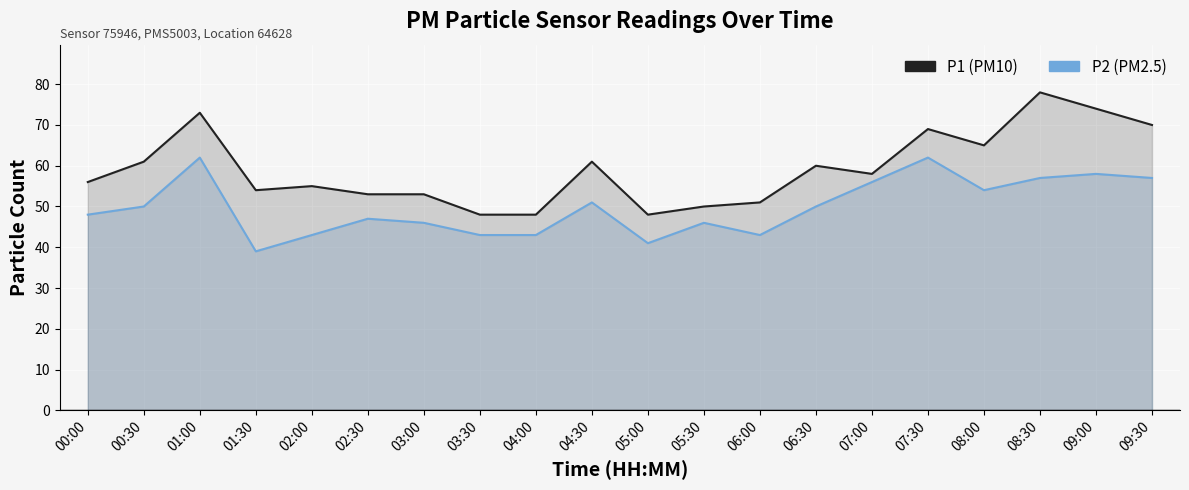

True or false: P1 and P2 intersect in this chart.

False